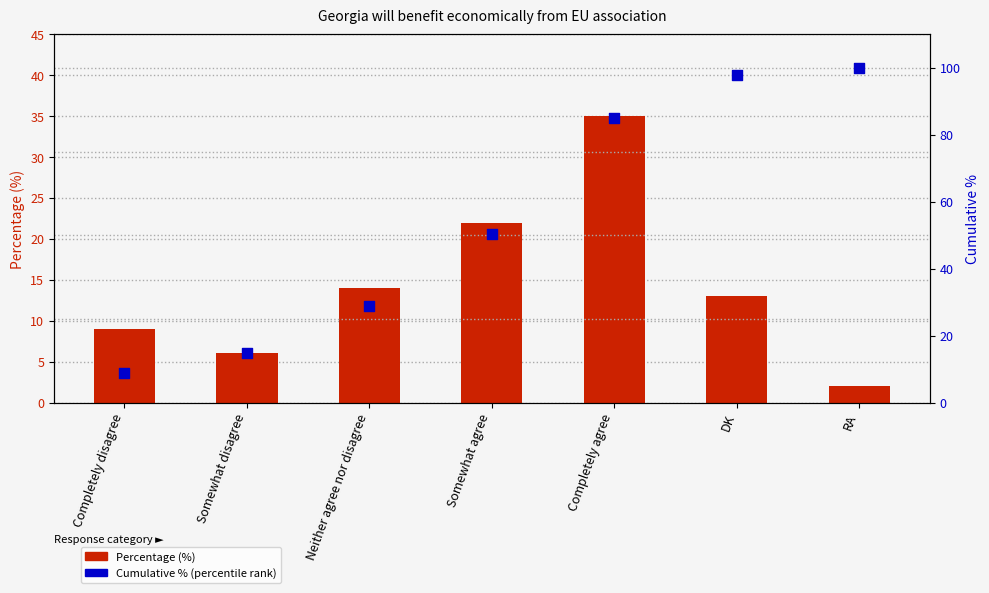

Which series reaches the maximum Y coordinate?

Cumulative % (percentile rank)